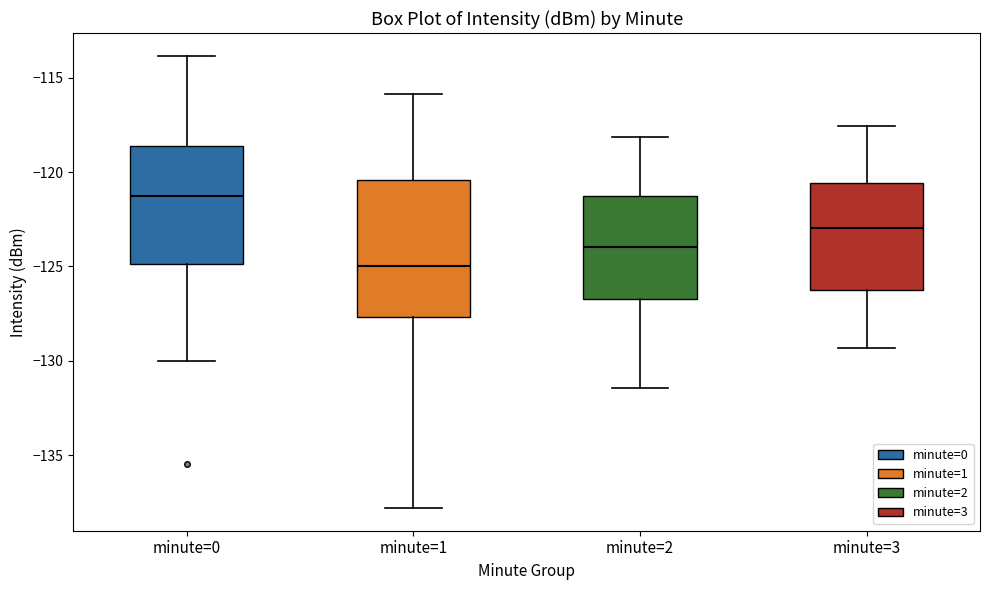

Reading left to right, transcribe this box plot: for each box, give where its median line is, the range the box spans, and where its two whiskers end, as read against the y-axis. The values are not printed on the chart, so give them approximately, as read against the axis.

minute=0: median -121.5, box -125.0 to -118.5, whiskers -130.0 to -114.0
minute=1: median -125.0, box -127.5 to -120.5, whiskers -138.0 to -116.0
minute=2: median -124.0, box -126.5 to -121.5, whiskers -131.5 to -118.0
minute=3: median -123.0, box -126.5 to -120.5, whiskers -129.5 to -117.5